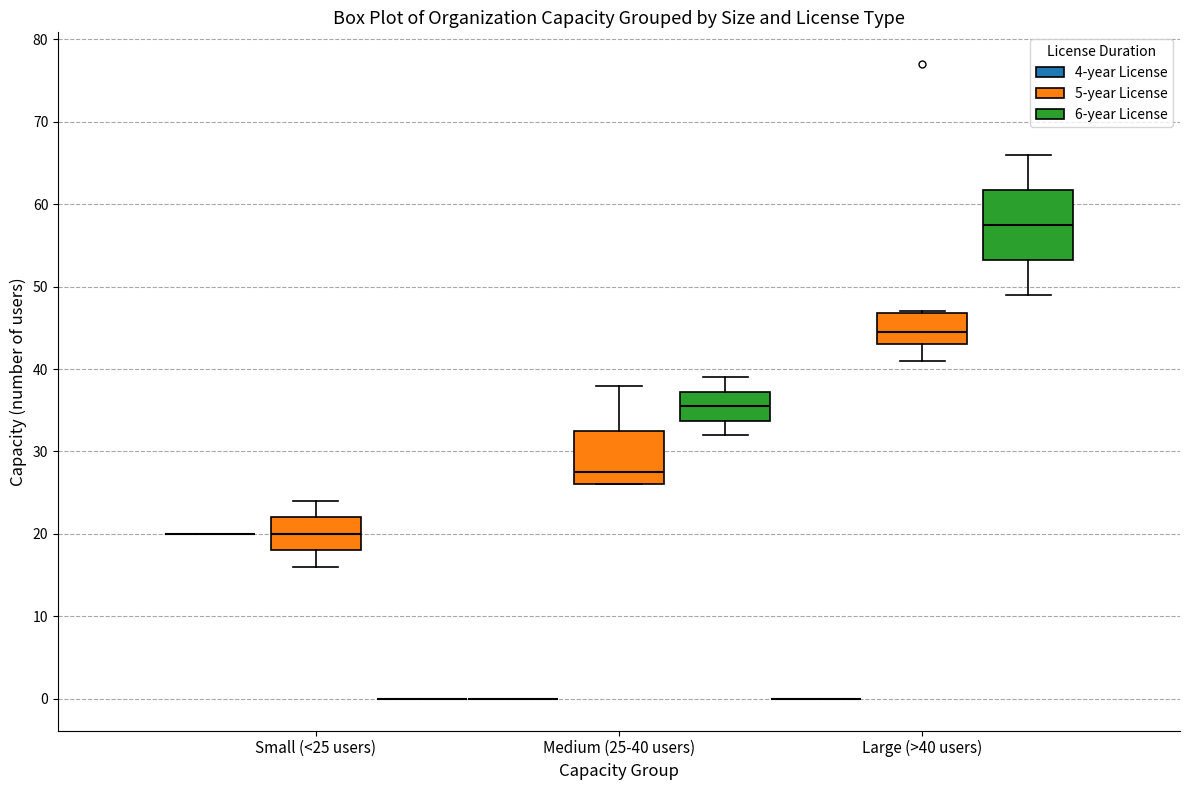

Which box is the tallest, from its lower edge to its upper edge?

Large (>40 users) (6-year License)